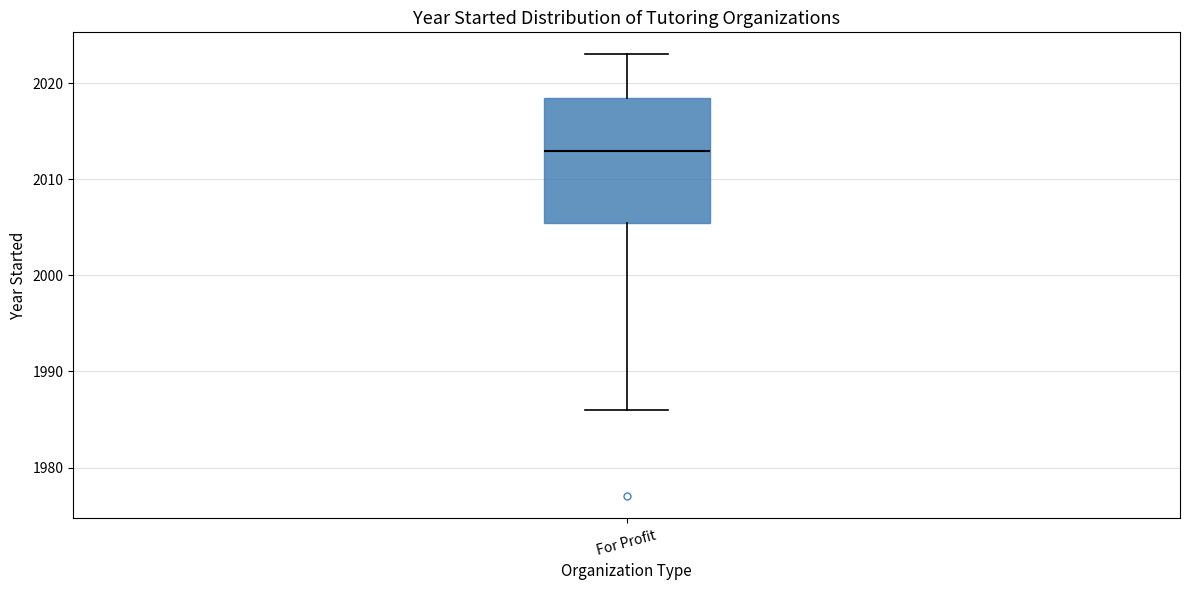

Transcribe this box plot: give where the median line is, the range the box spans, and where the two whiskers end, as read against the y-axis. The values are not printed on the chart, so give them approximately, as read against the axis.

median 2013, box 2006 to 2019, whiskers 1986 to 2023